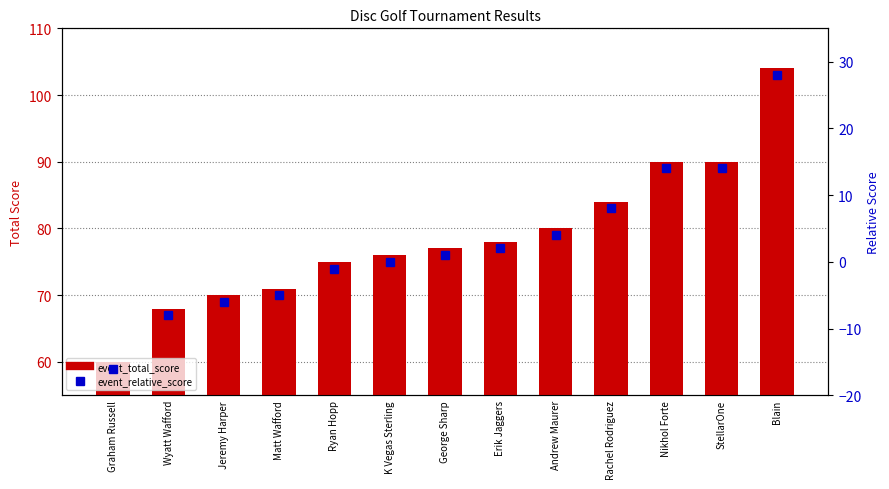

How many values in event_relative_score are below zero?

5